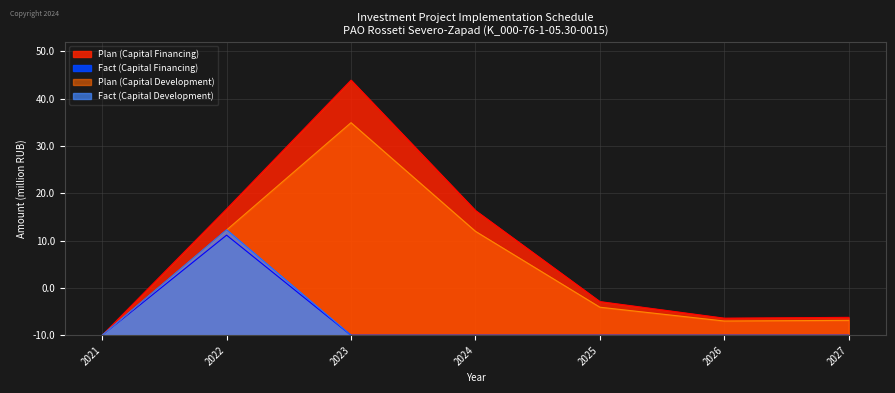

Does the chart have visible grid lines?

Yes